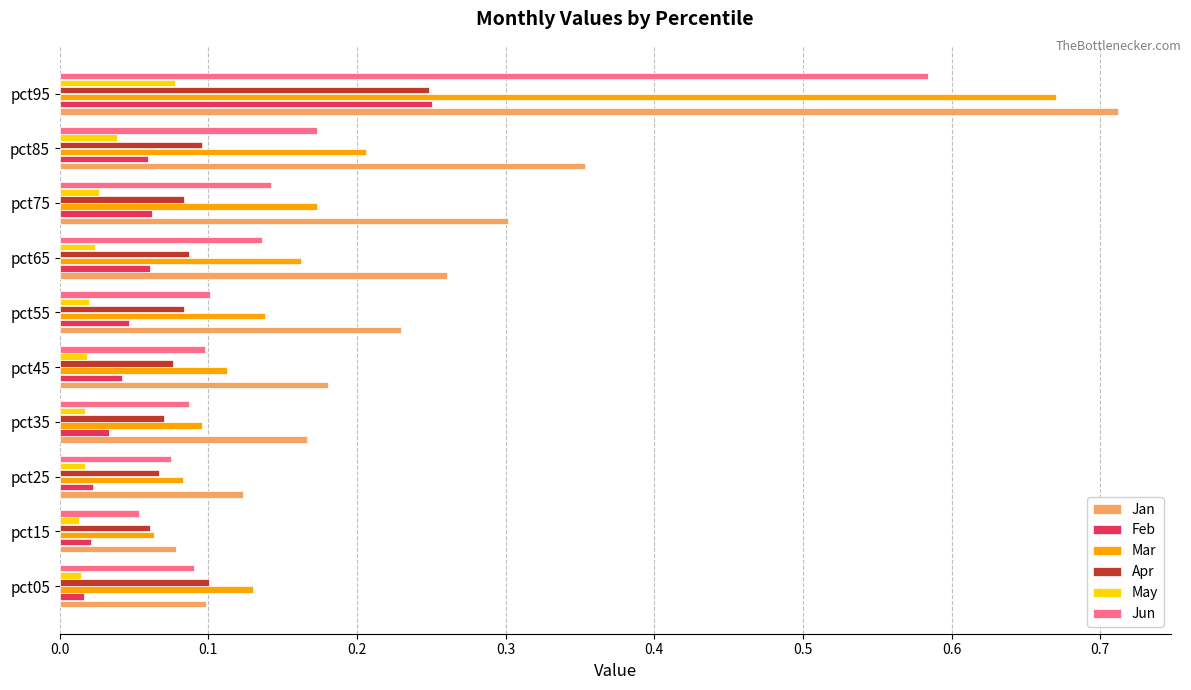

At which label does Mar reach its minimum?

pct15